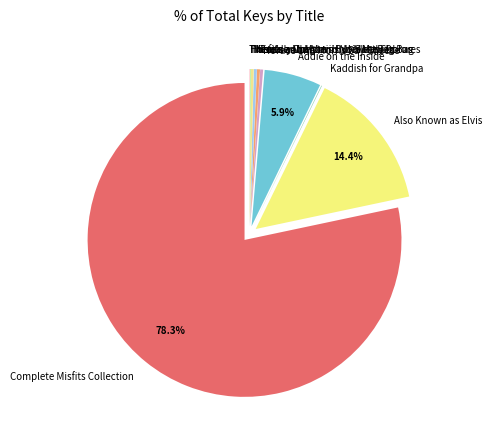

Is there a majority slice in this chart?

Yes